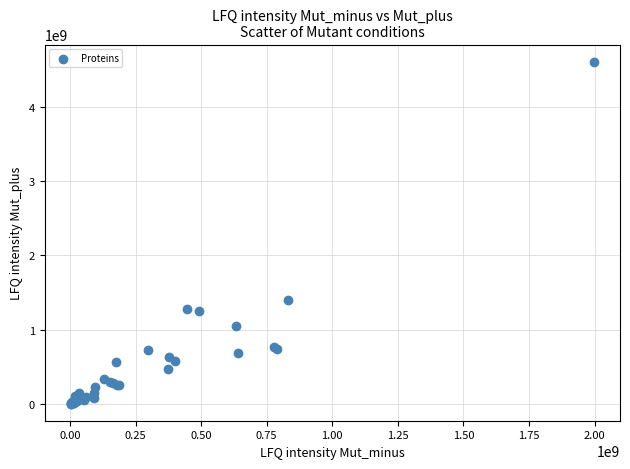

What Y value in the scatter plot is closest to 2306689100?

1397600000